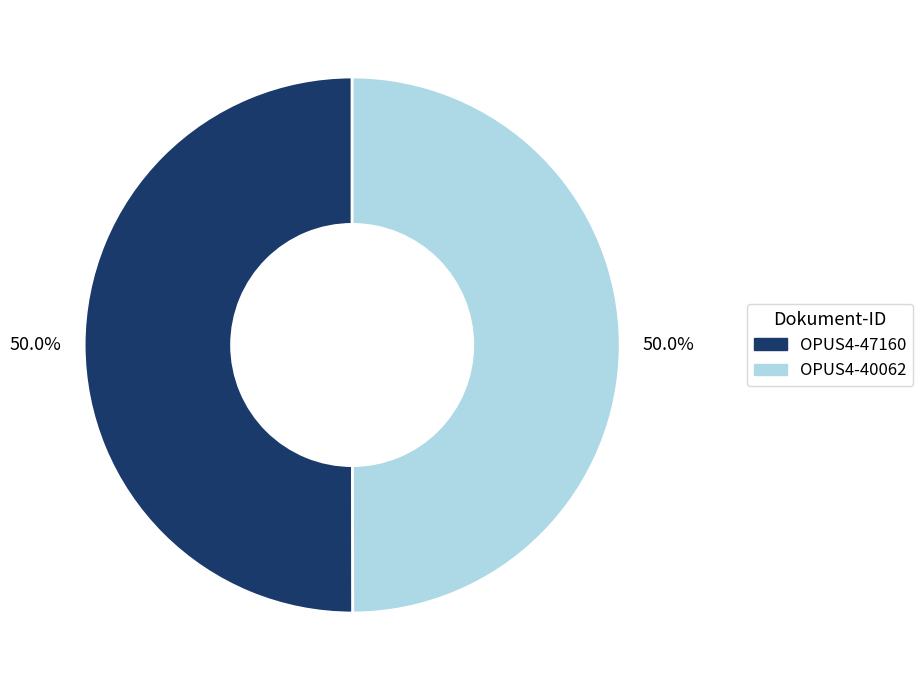

To the nearest percent, what portion does OPUS4-40062 represent?

50%